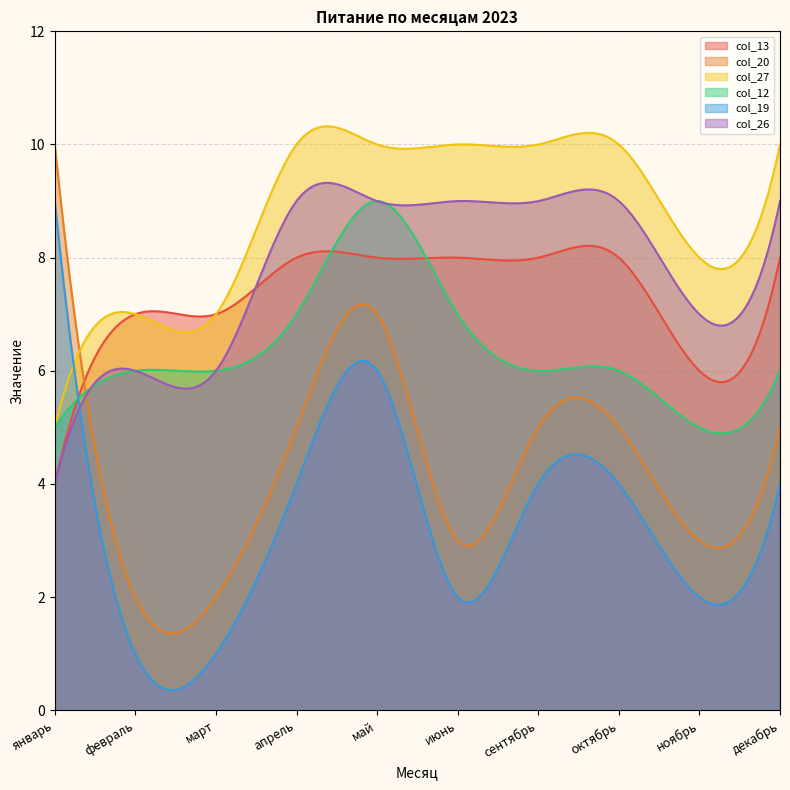

Between октябрь and декабрь, which series saw the biggest shift?

col_13